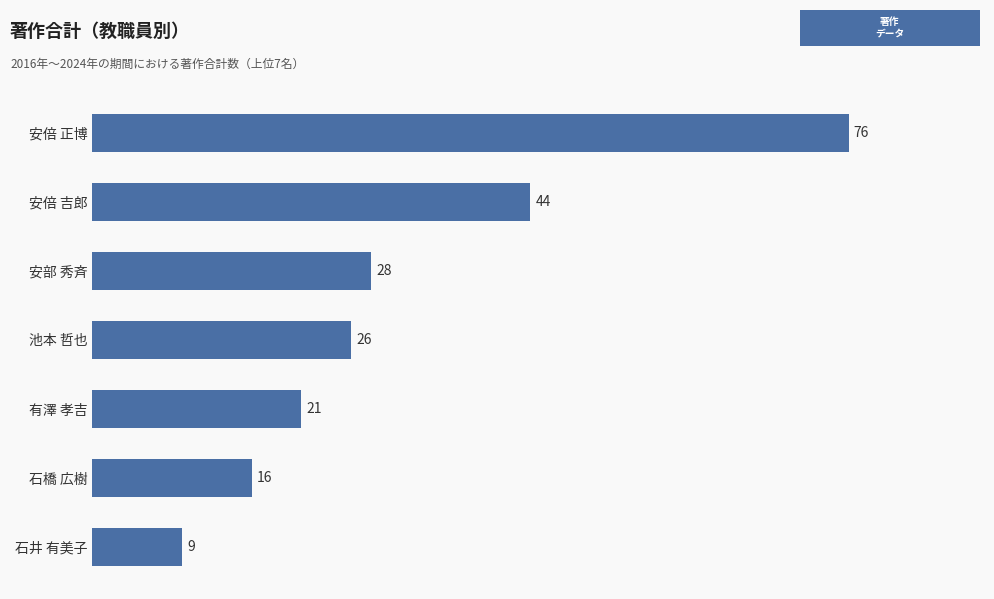

How many series are shown in this chart?

1